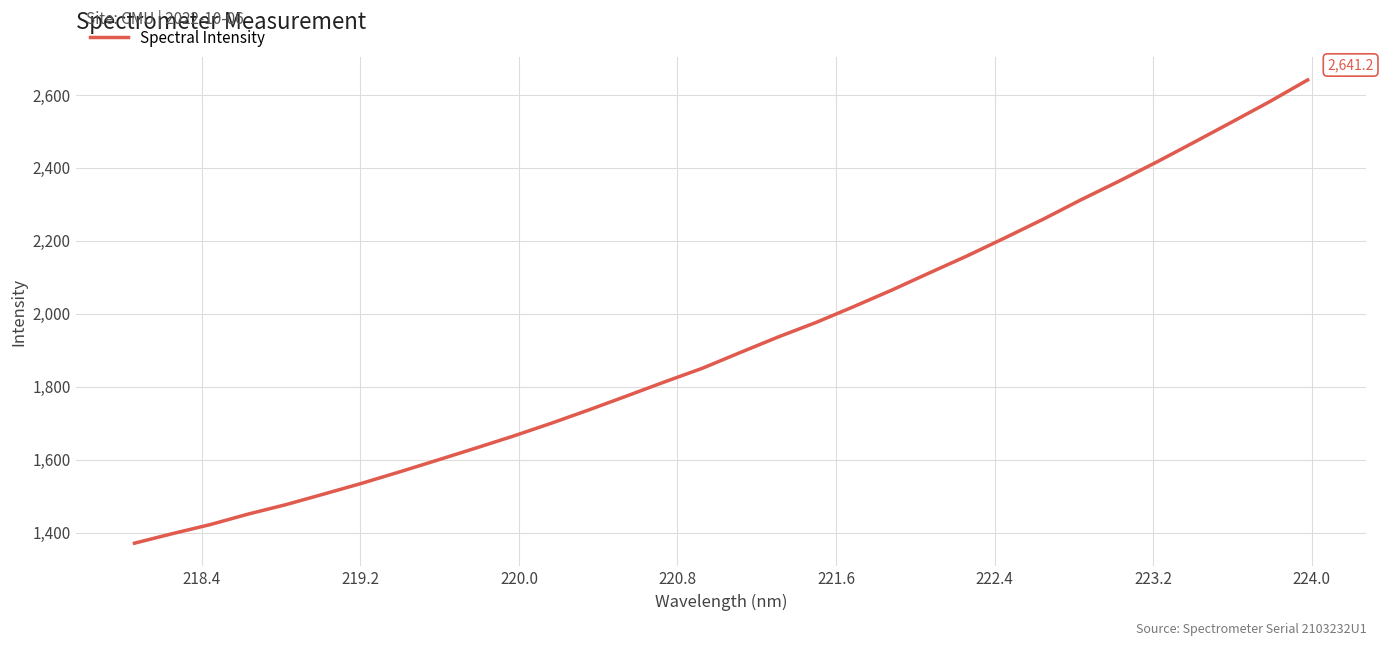

What is the difference between the maximum and minimum values?

1269.8